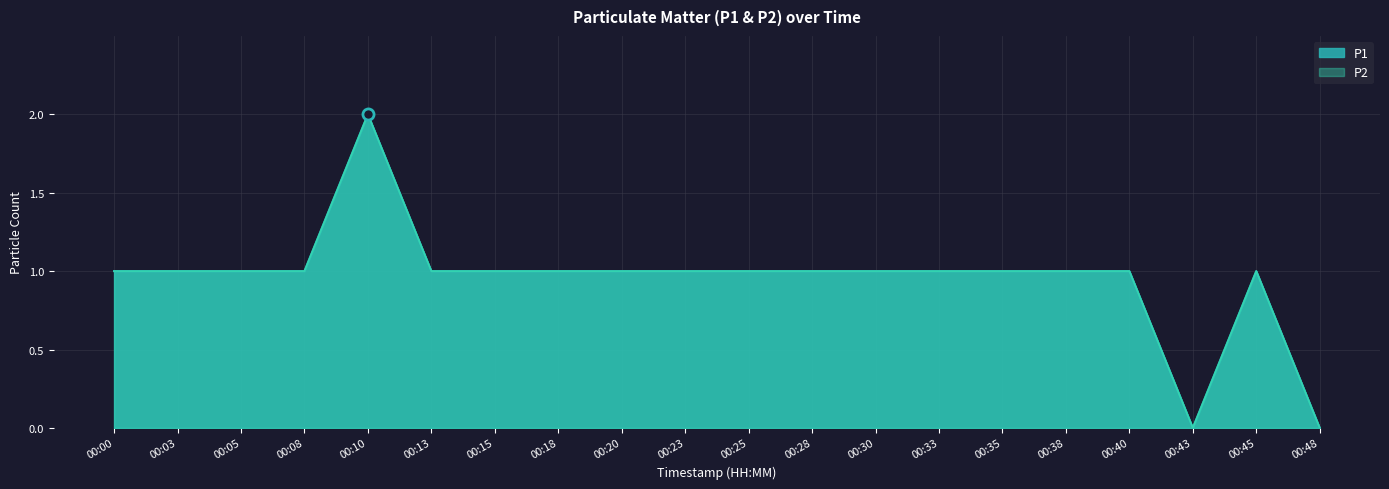

Reading right to left, transcribe all the data shown in this chart.

P1: 00:48=0	00:45=1	00:43=0	00:40=1	00:38=1	00:35=1	00:33=1	00:30=1	00:28=1	00:25=1	00:23=1	00:20=1	00:18=1	00:15=1	00:13=1	00:10=2	00:08=1	00:05=1	00:03=1	00:00=1
P2: 00:48=0	00:45=1	00:43=0	00:40=1	00:38=1	00:35=1	00:33=1	00:30=1	00:28=1	00:25=1	00:23=1	00:20=1	00:18=1	00:15=1	00:13=1	00:10=2	00:08=1	00:05=1	00:03=1	00:00=1